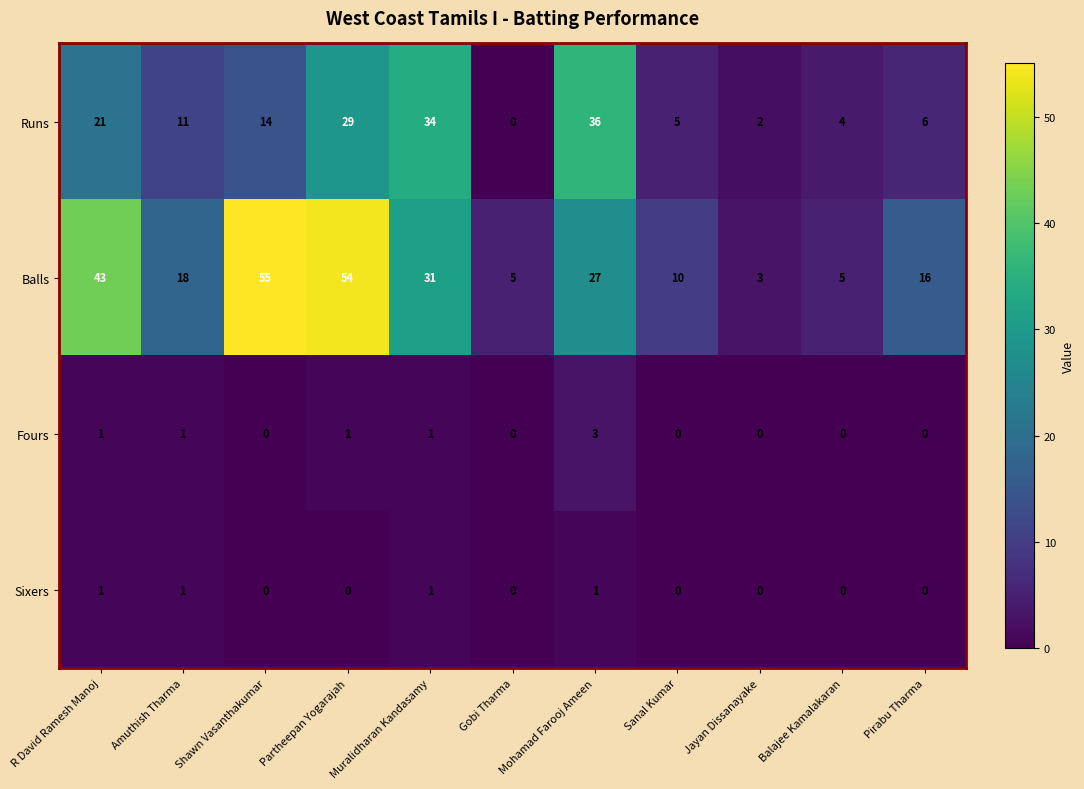

At which label does Runs reach its peak?

Mohamad Farooj Ameen